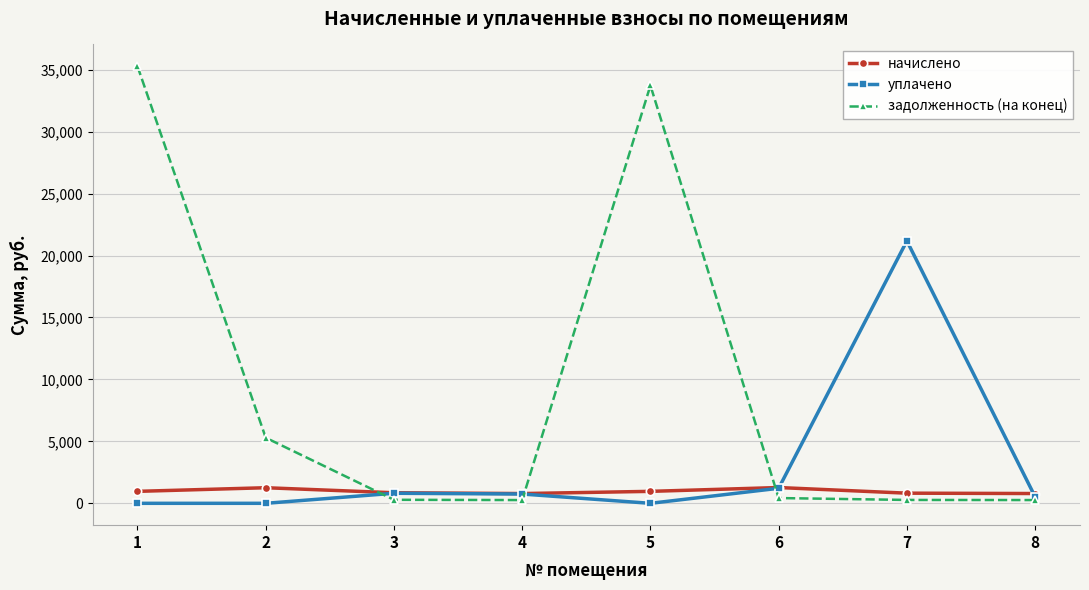

What are all the series names shown in the legend?

начислено, уплачено, задолженность (на конец)